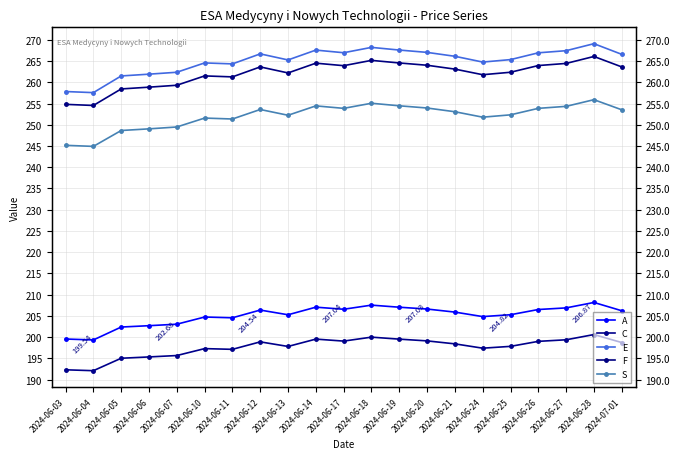

What are all the series names shown in the legend?

A, C, E, F, S